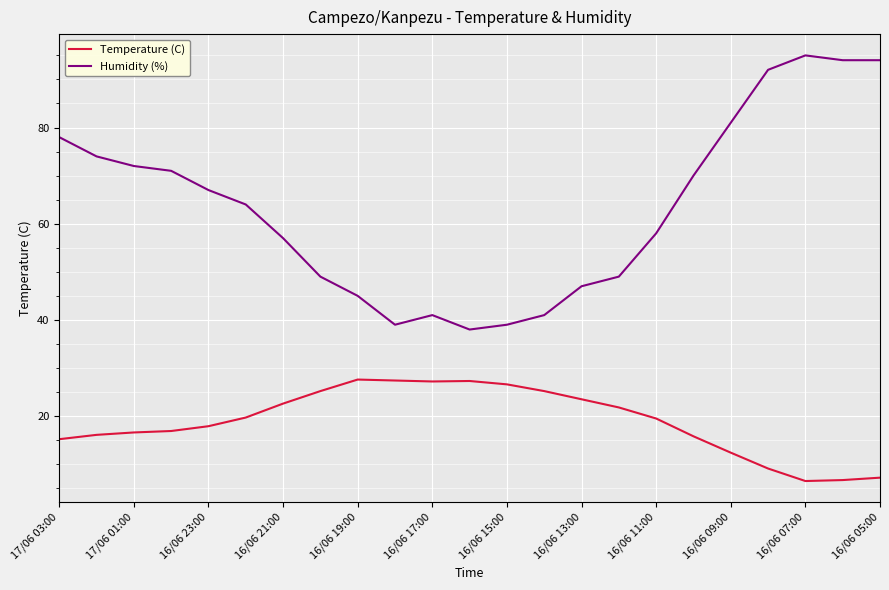

What is the highest value of the Temperature (C) series?

27.6